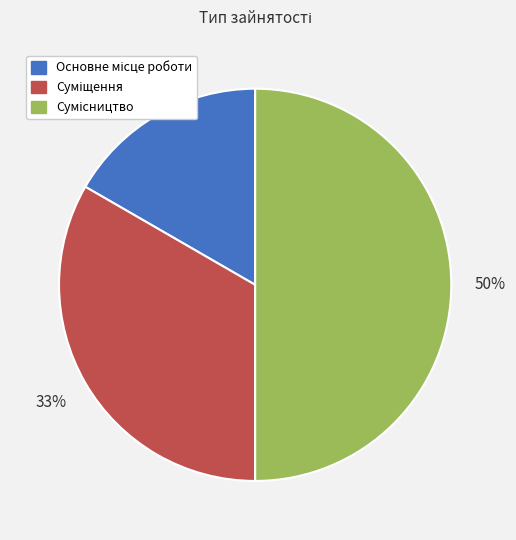

Count the number of slices in the pie.

3